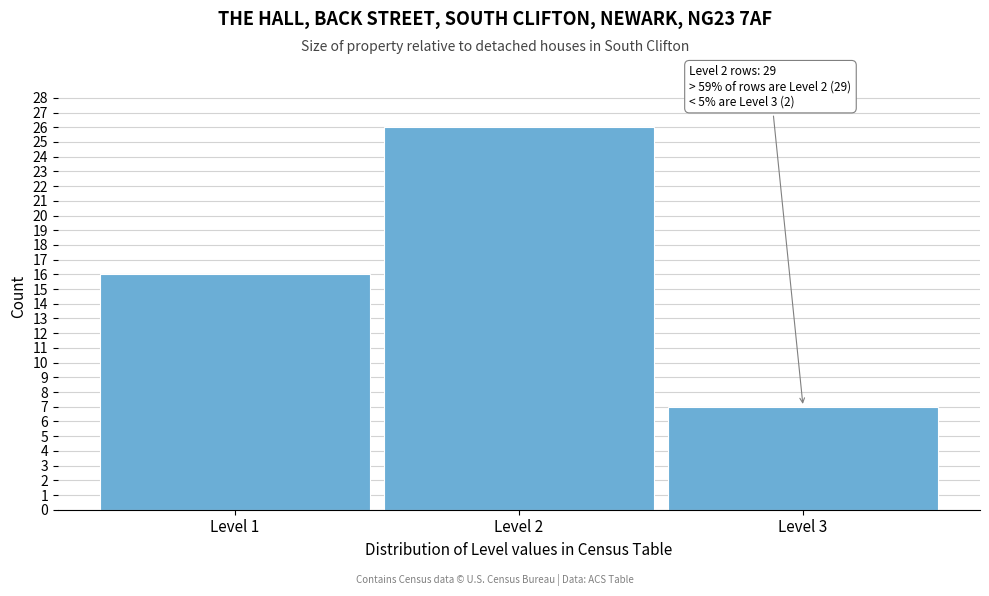

Reading left to right, transcribe all the data shown in this chart.

16	26	7